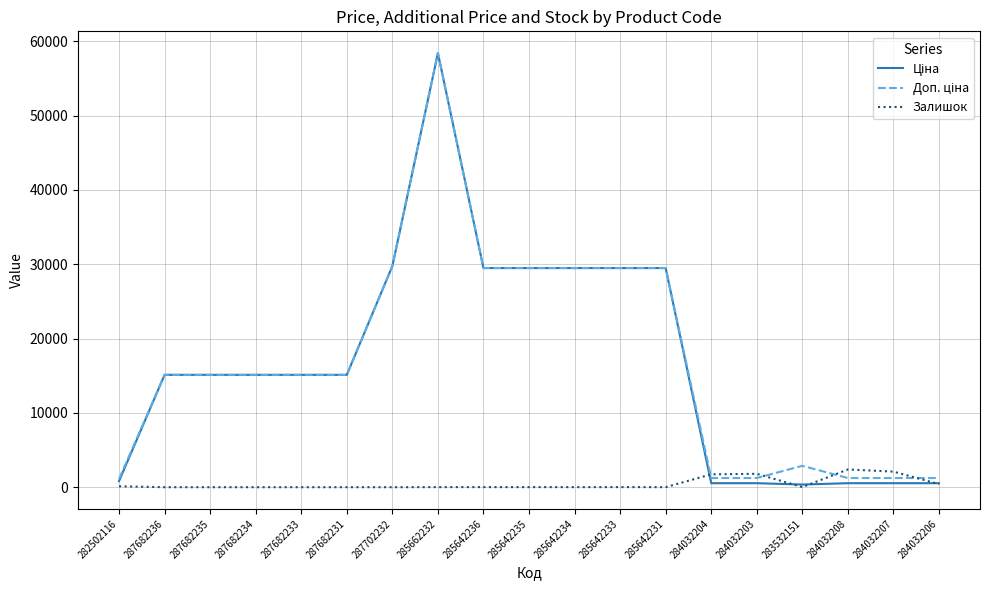

At which category is the sum across all series the highest?

285662232